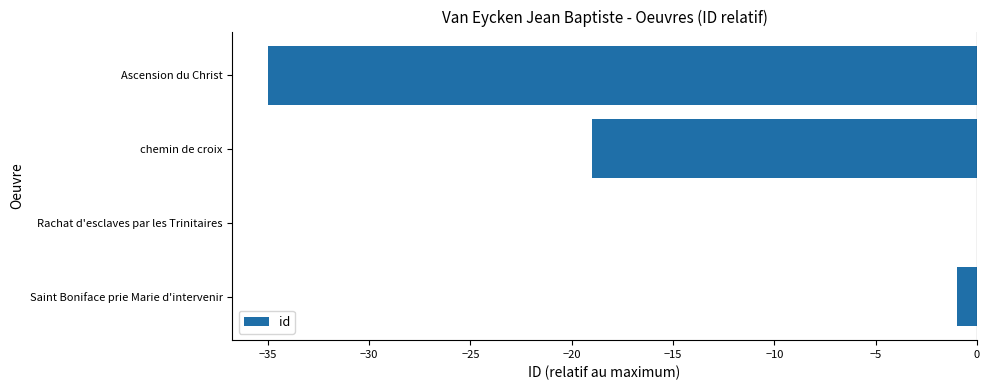

At which category does the chart reach its peak across all series?

Rachat d'esclaves par les Trinitaires